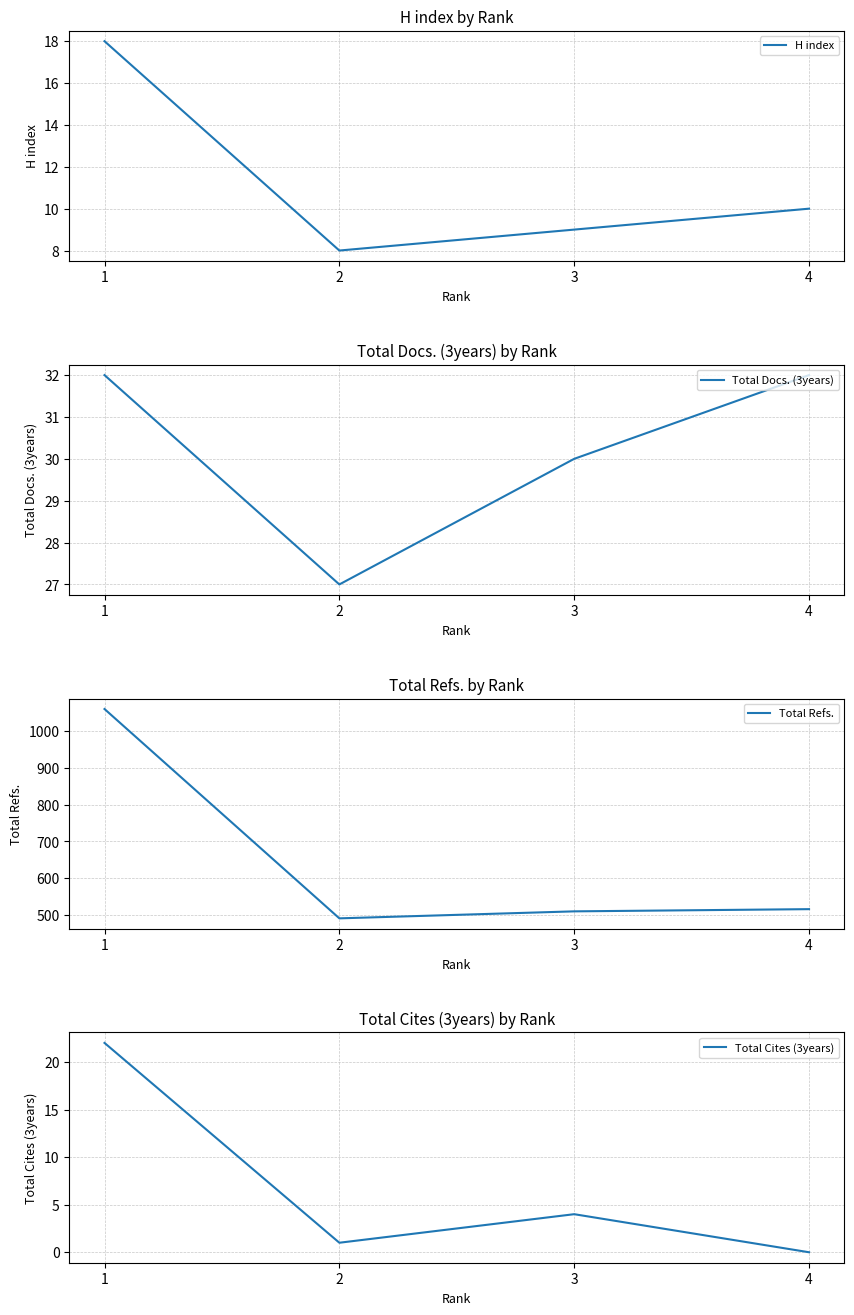

How many lines are shown in the chart?

4